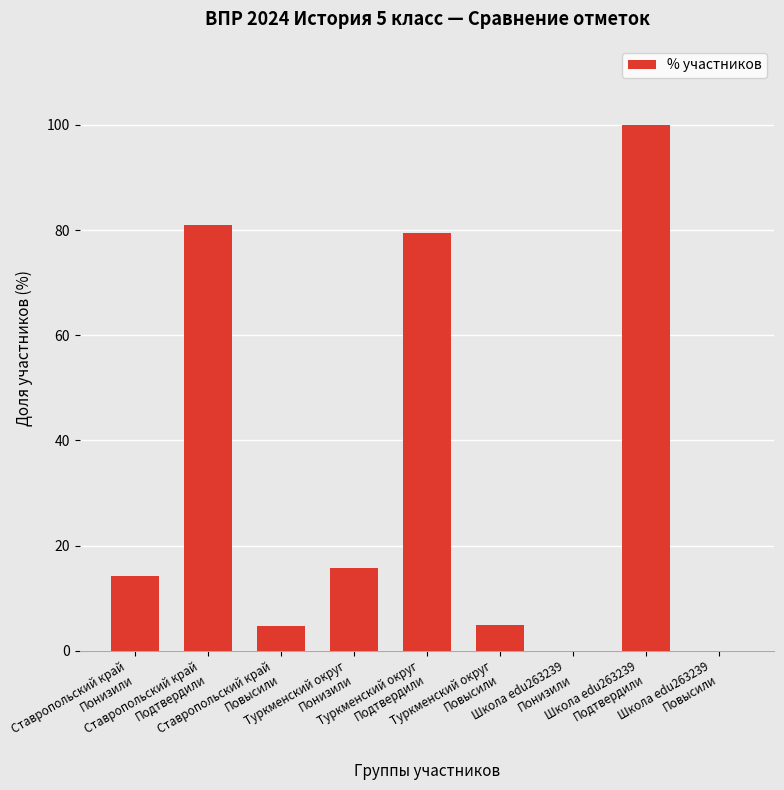

What is the maximum value shown in the chart?

100.0